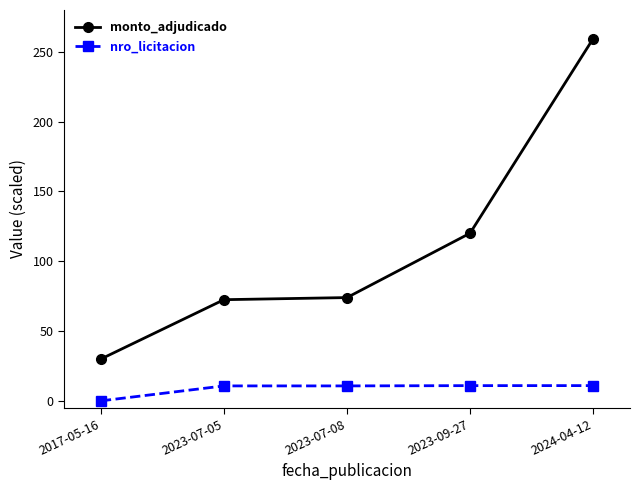

What value does the monto_adjudicado series have at 2023-07-08?

74.0